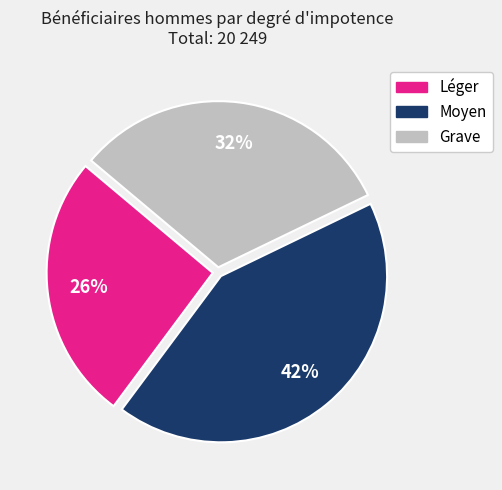

True or false: Léger accounts for 34% of the total.

False